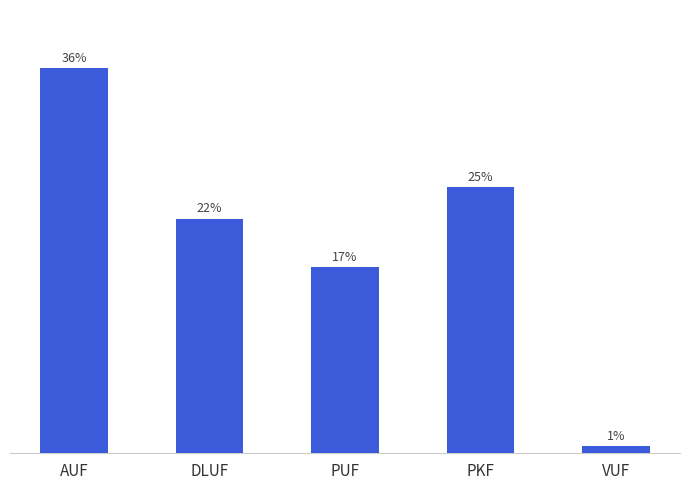

What is the ratio of the value at AUF to the value at DLUF?

1.6